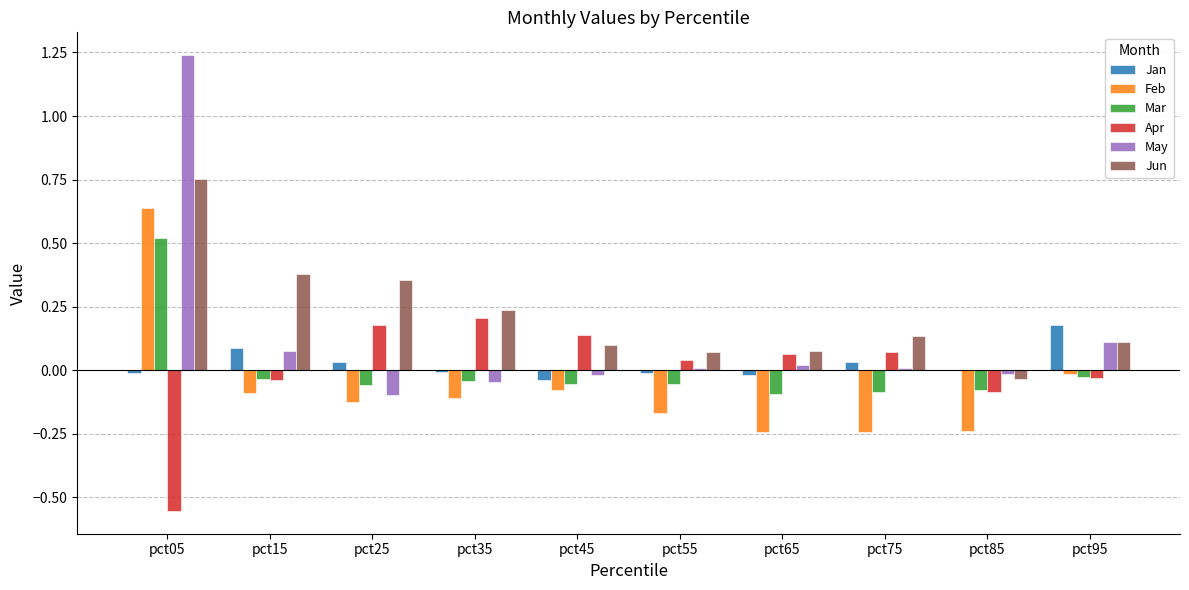

Count the number of data series in this chart.

6